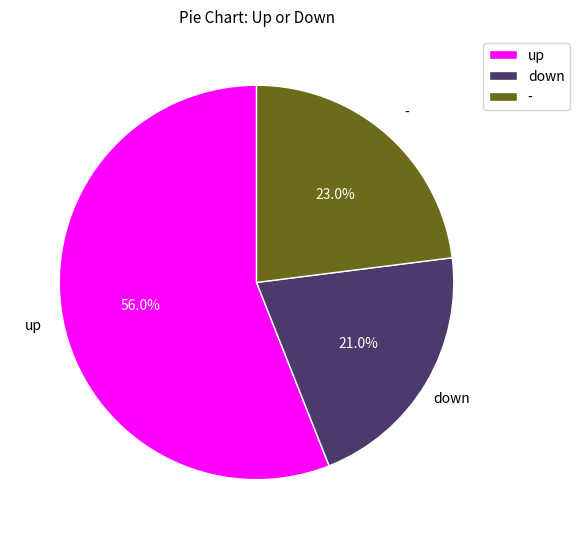

Count the number of slices in the pie.

3